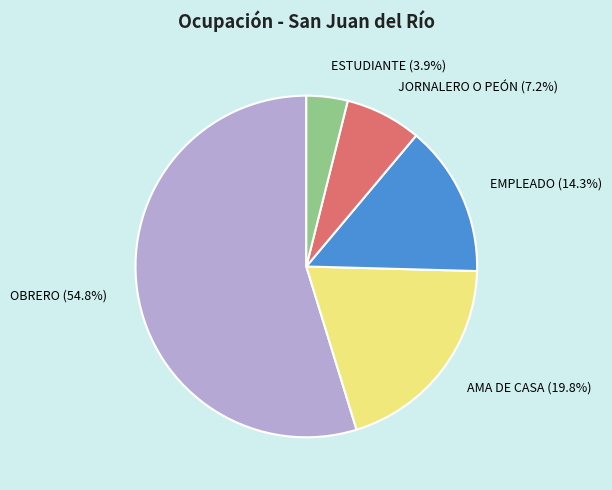

The EMPLEADO slice represents 20% of the pie. True or false?

False